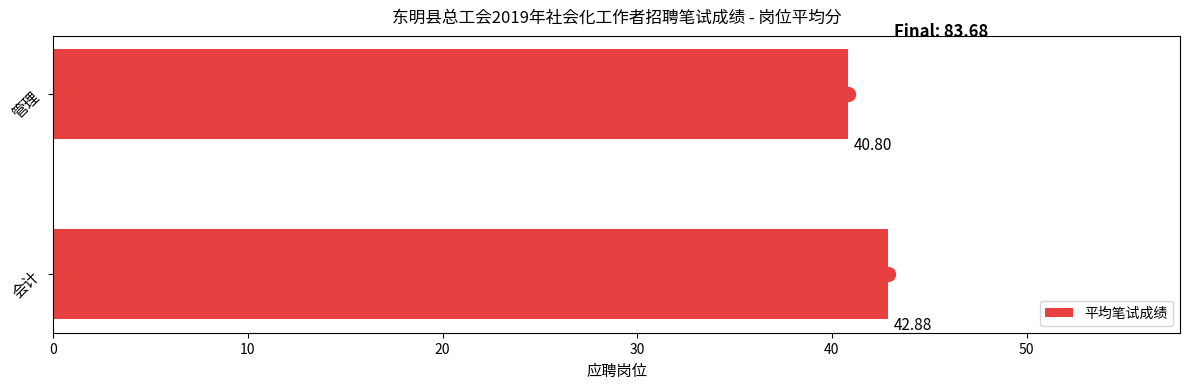

At which category does the chart reach its peak across all series?

会计